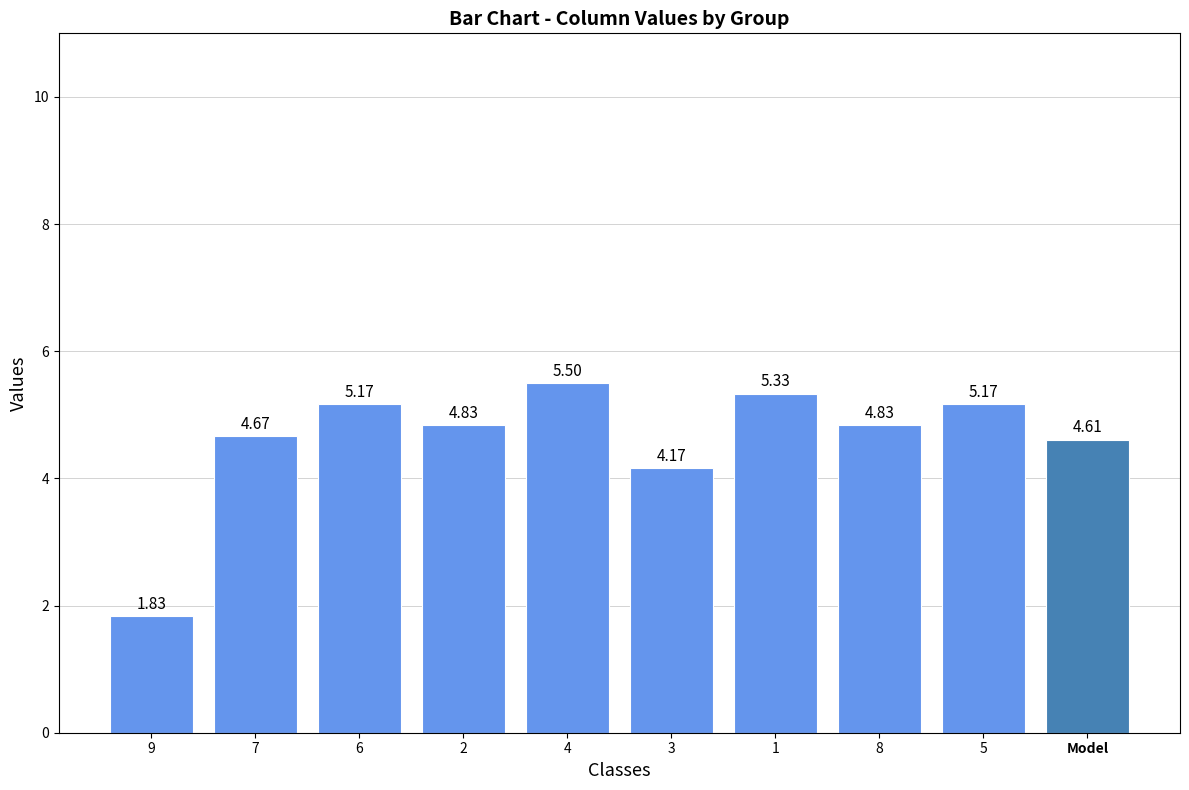

What is the sum of all values?

46.1